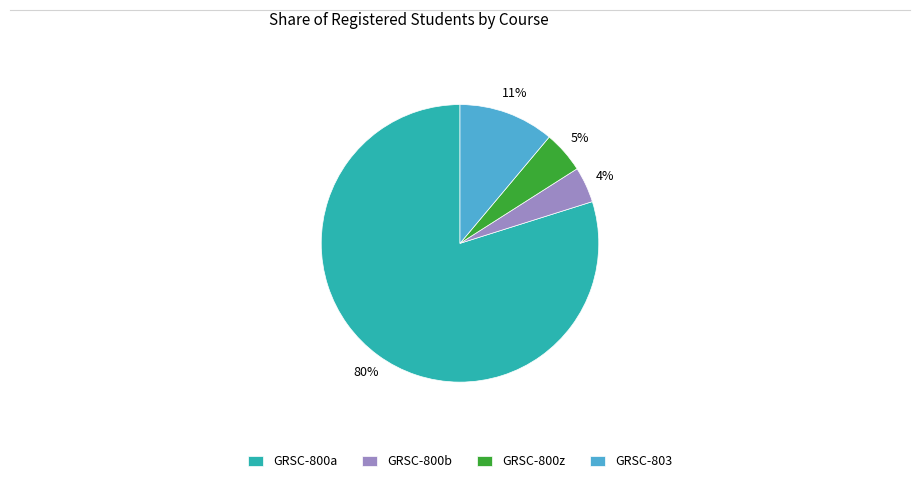

Which category accounts for the majority?

GRSC-800a